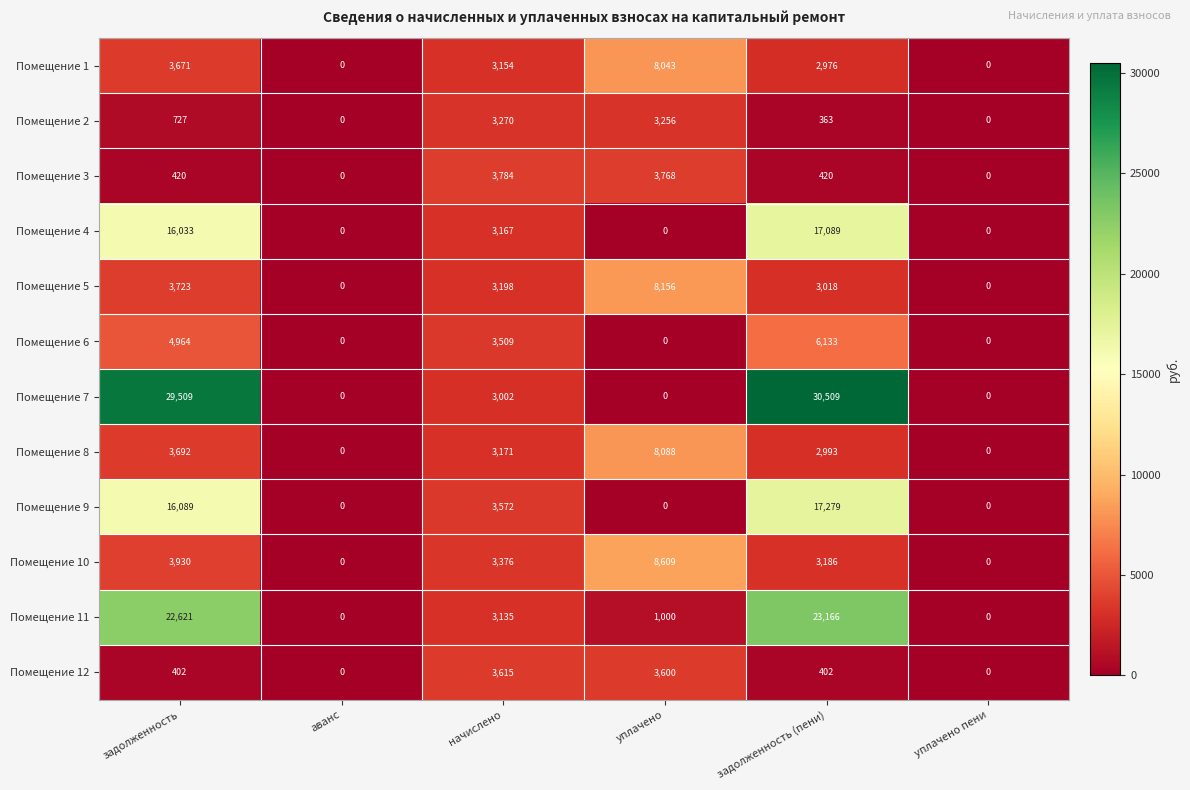

How many values in Помещение 10 are above zero?

4